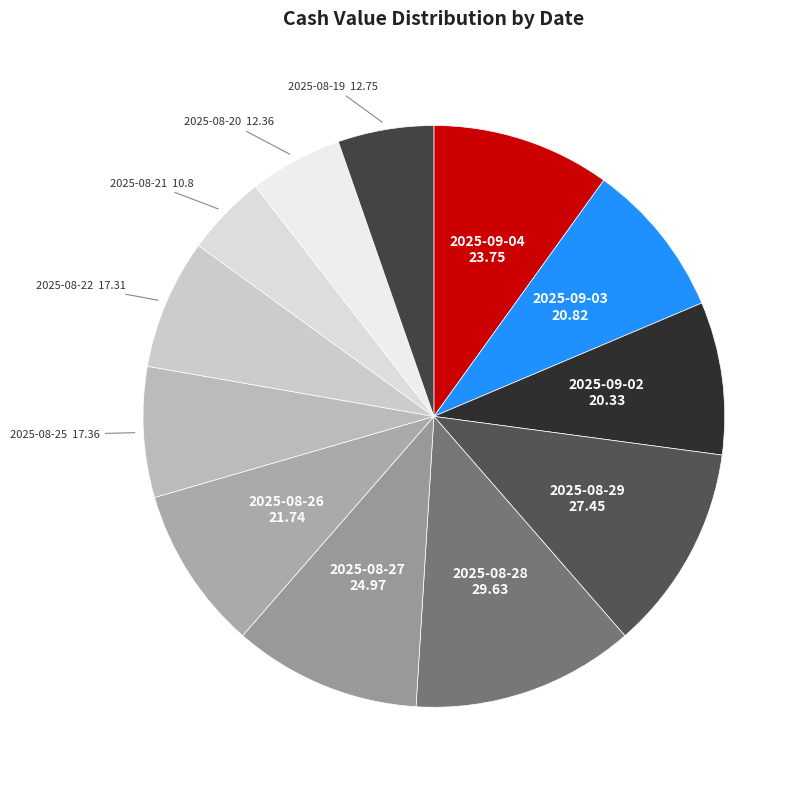

Which category has the biggest portion of the pie?

2025-08-28